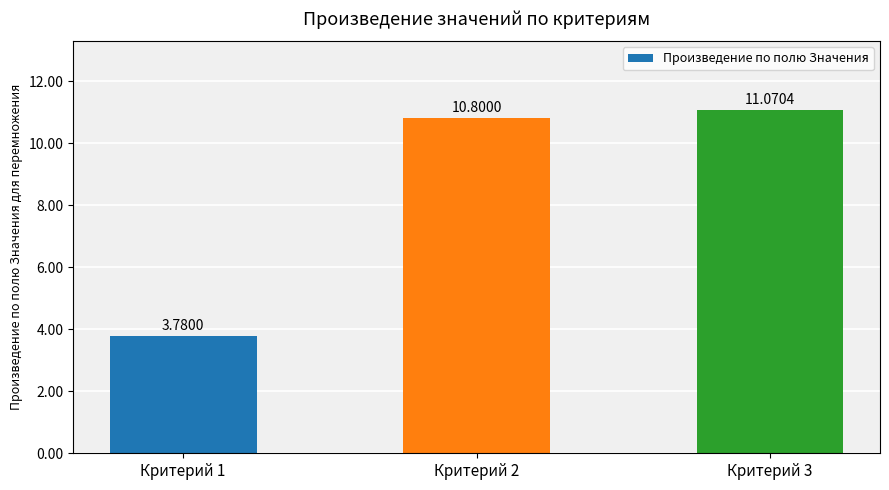

What is the ratio of the value at Критерий 2 to the value at Критерий 3?

1.0